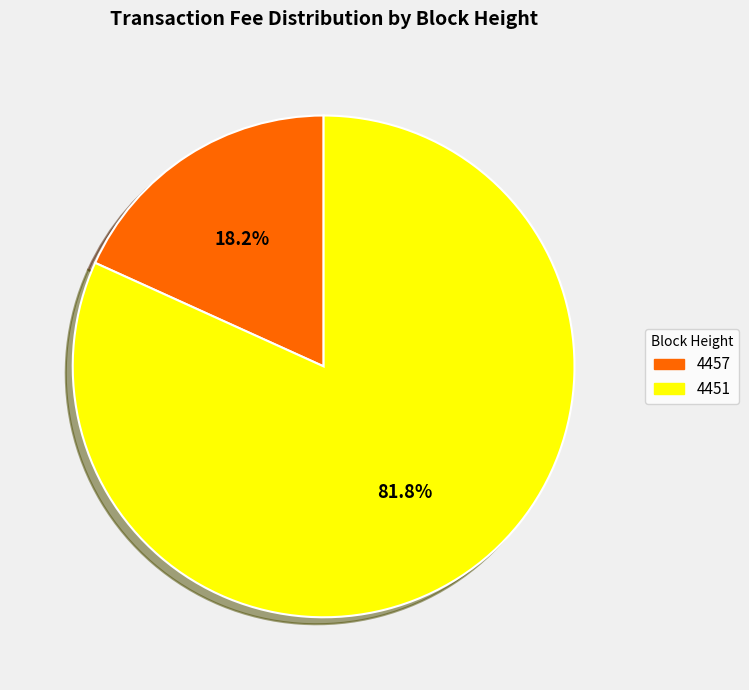

Which category accounts for the majority?

4451